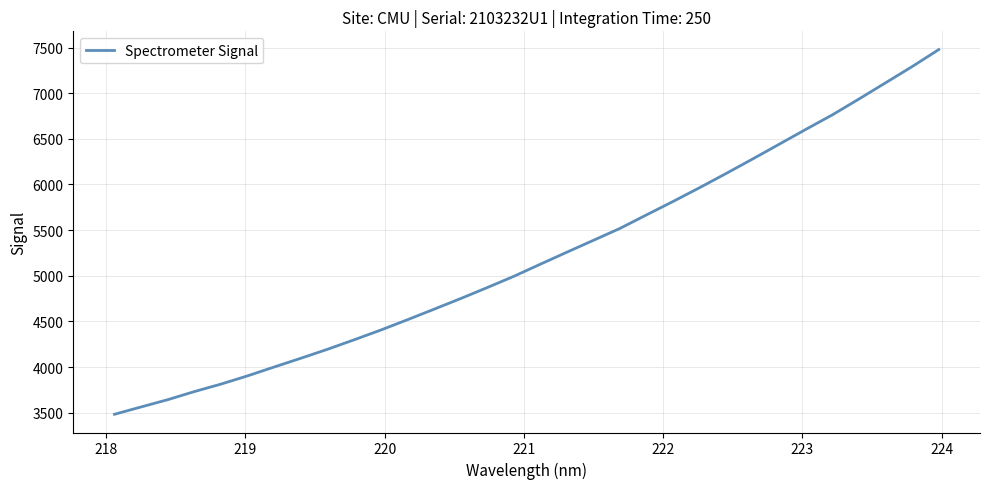

What is the maximum value shown in the chart?

7478.1